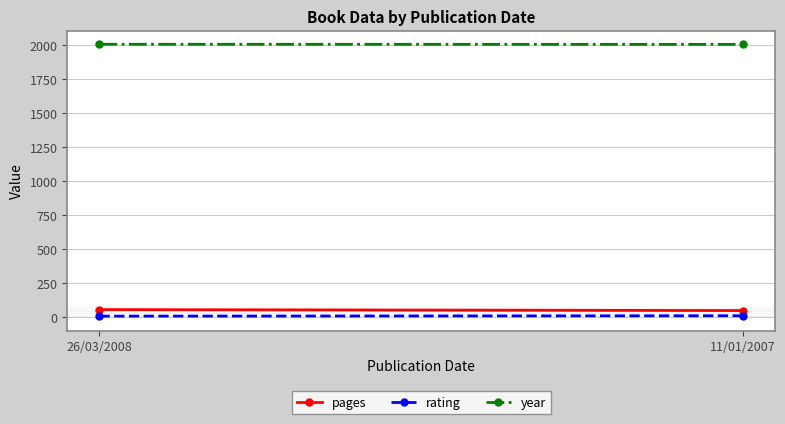

Which series has the largest range (max minus min)?

pages